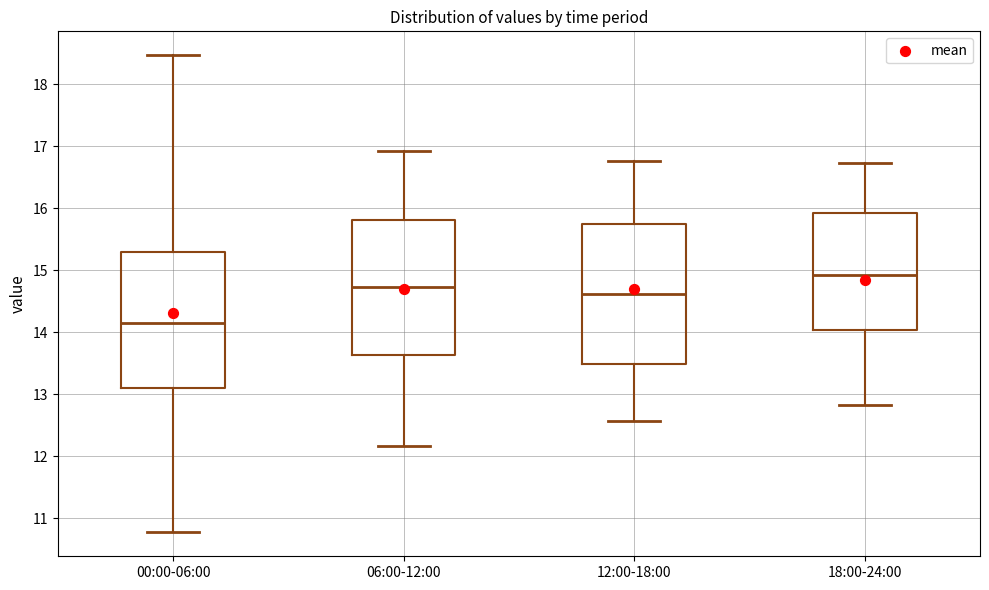

Reading left to right, read every box against the y-axis: the position of its median line, the range the box covers, and the ends of its whiskers. The values are not printed on the chart, so give them approximately, as read against the axis.

00:00-06:00: median 14.2, box 13.1 to 15.3, whiskers 10.8 to 18.5
06:00-12:00: median 14.7, box 13.6 to 15.8, whiskers 12.2 to 16.9
12:00-18:00: median 14.6, box 13.5 to 15.7, whiskers 12.6 to 16.8
18:00-24:00: median 14.9, box 14.0 to 15.9, whiskers 12.8 to 16.7